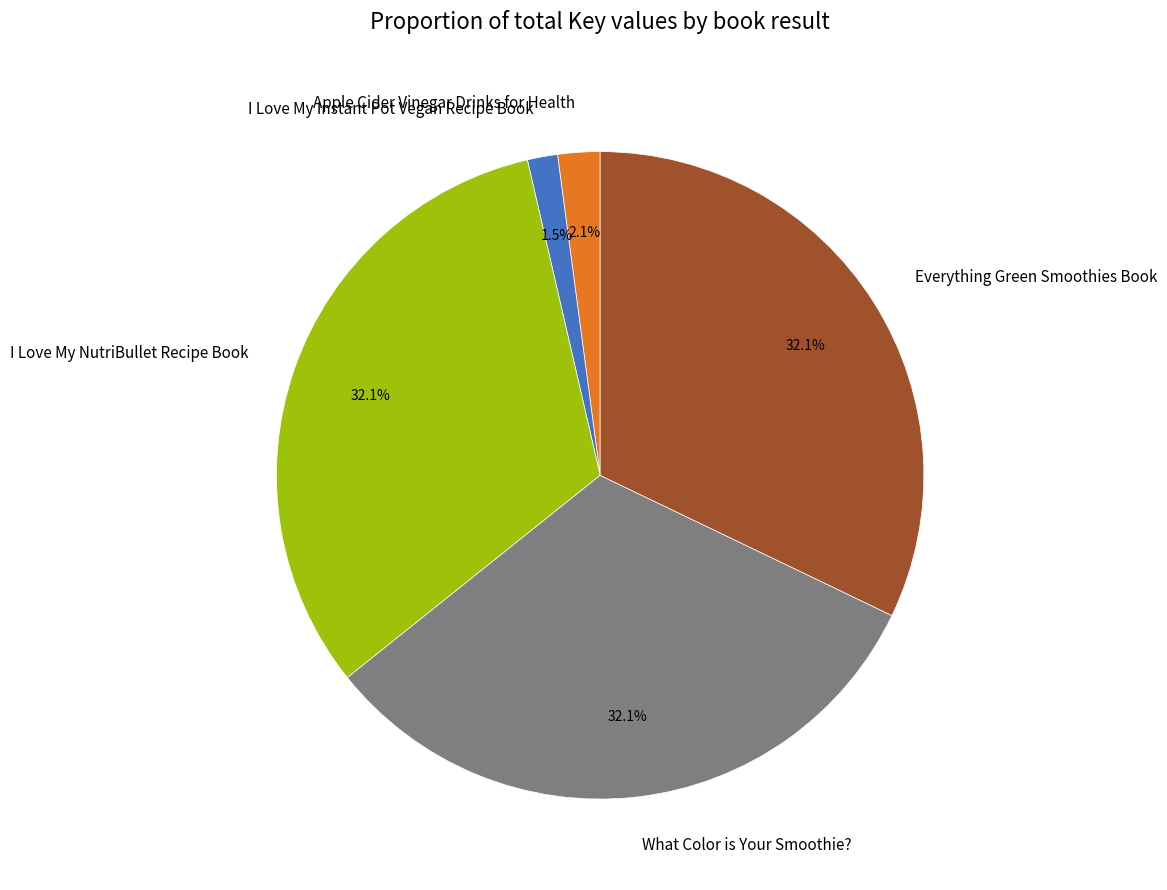

To the nearest percent, what is the average slice percentage?

20%